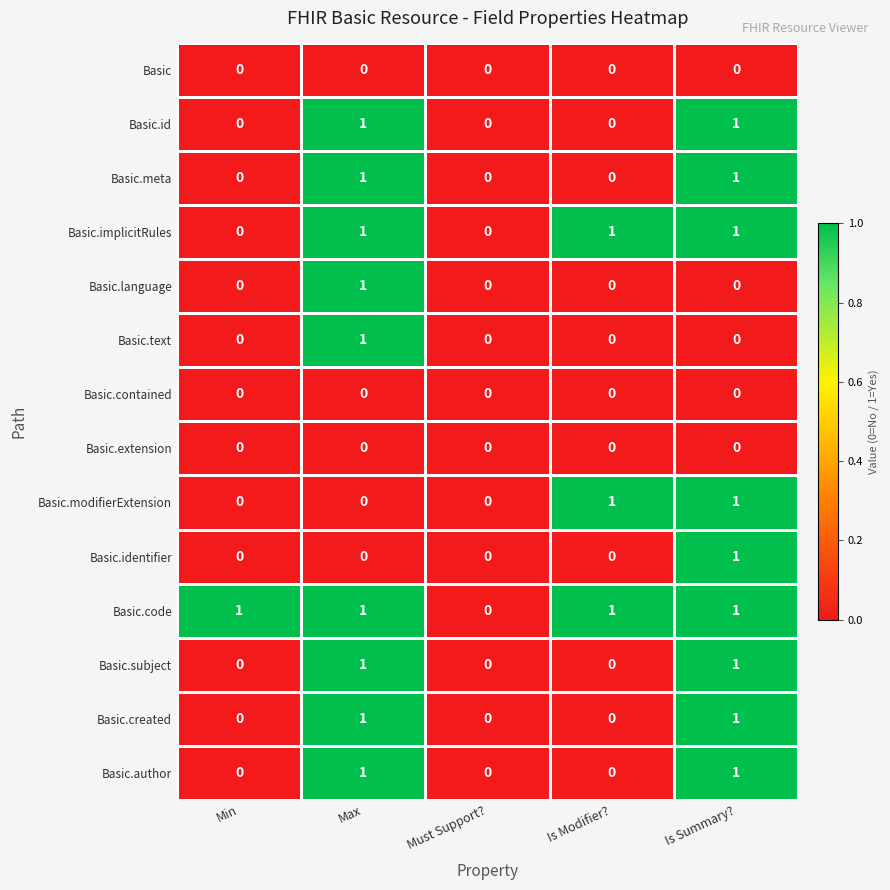

Which series has the largest total across all categories?

Basic.code